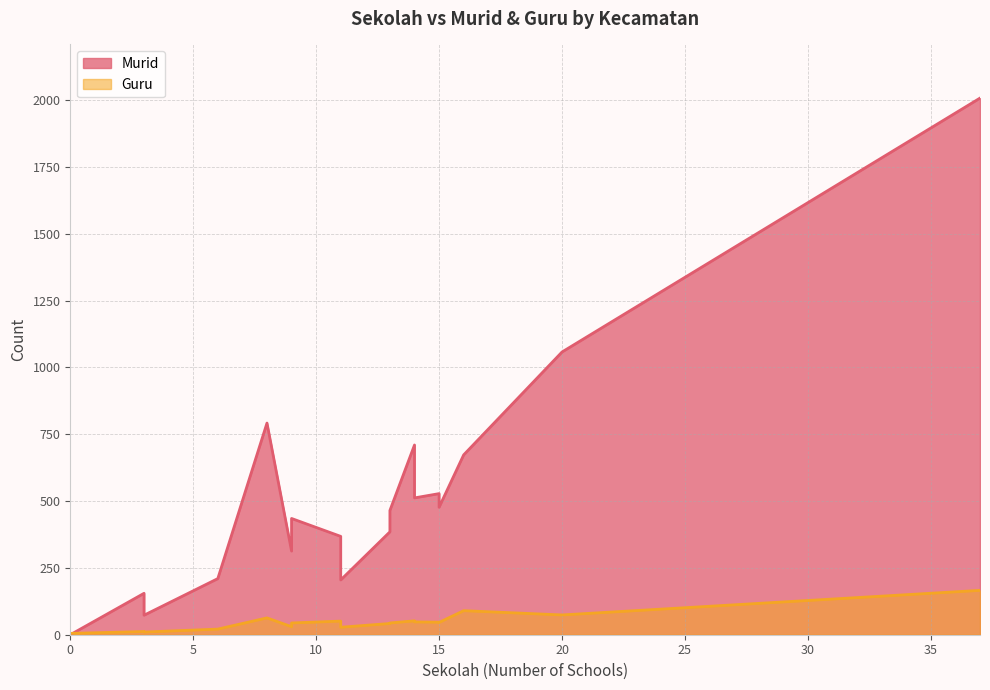

Is the value of Guru at TAMBAK greater than the value of Murid at CERME?

No